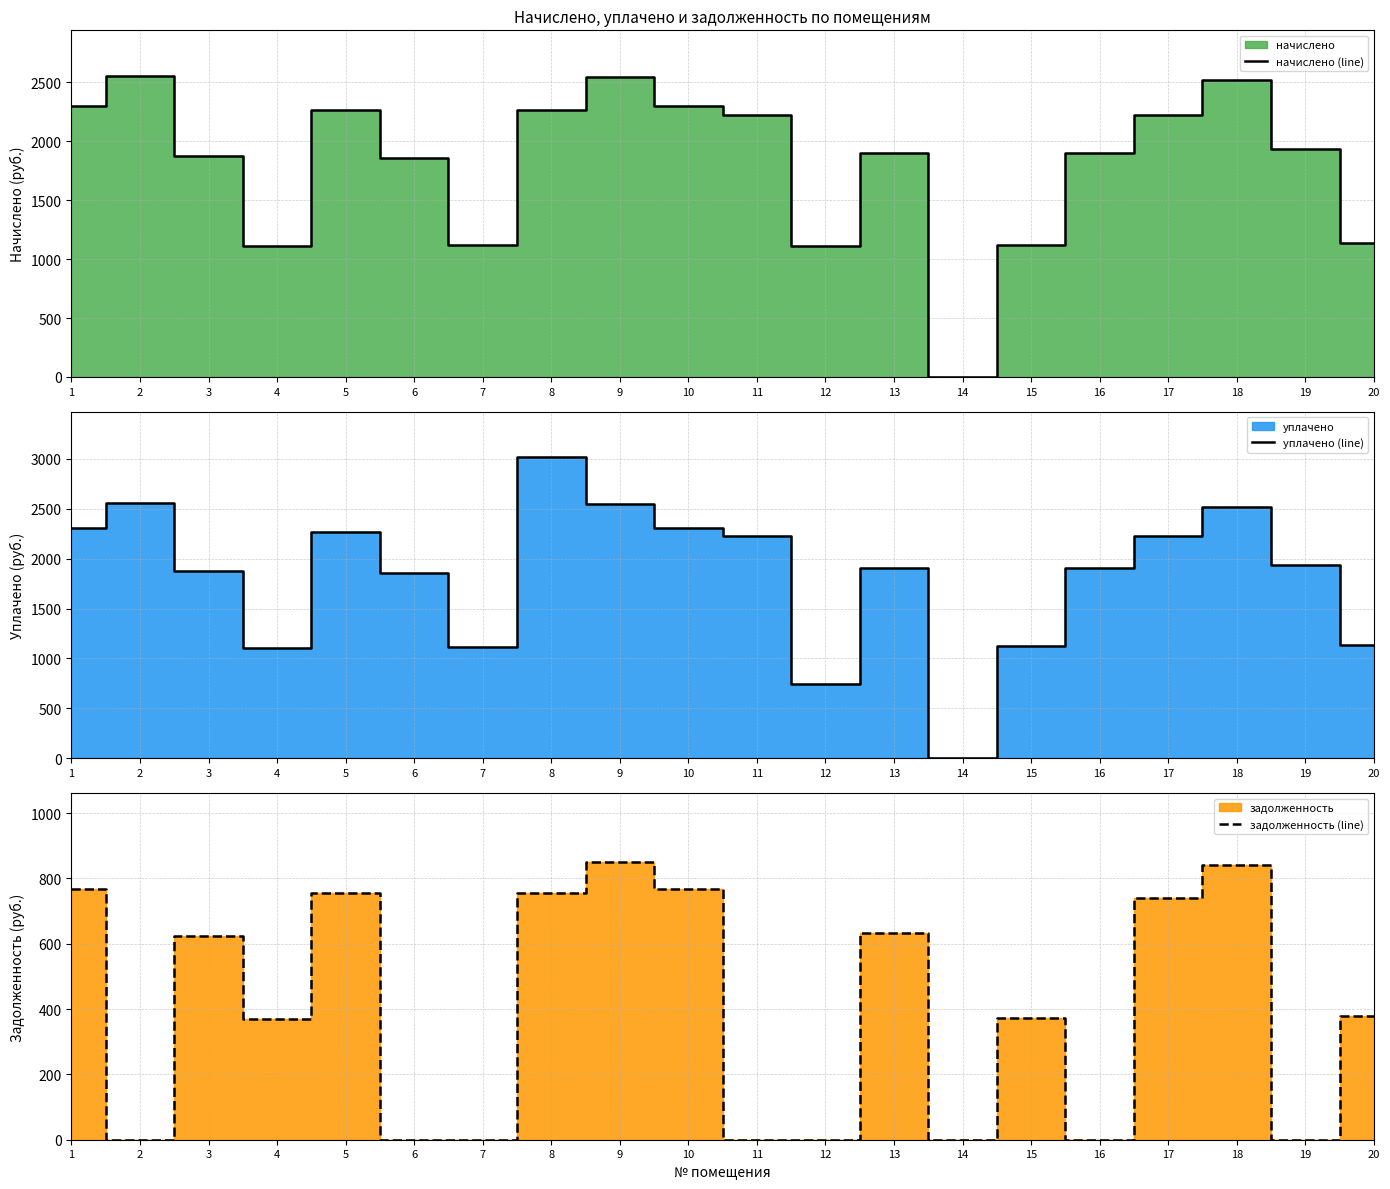

How many data points does each series have?

20